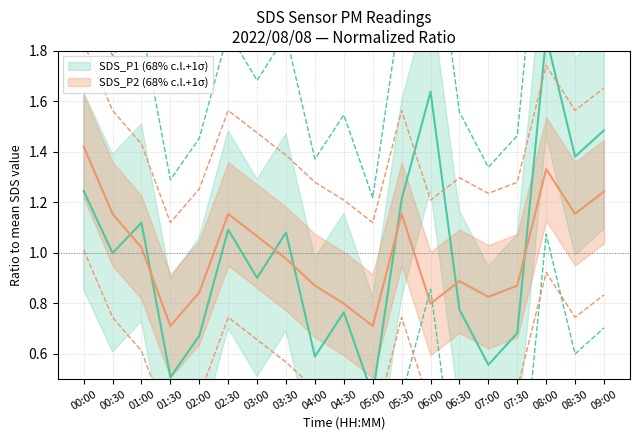

Which series changed the most between 02:00 and 04:00?

SDS_P1